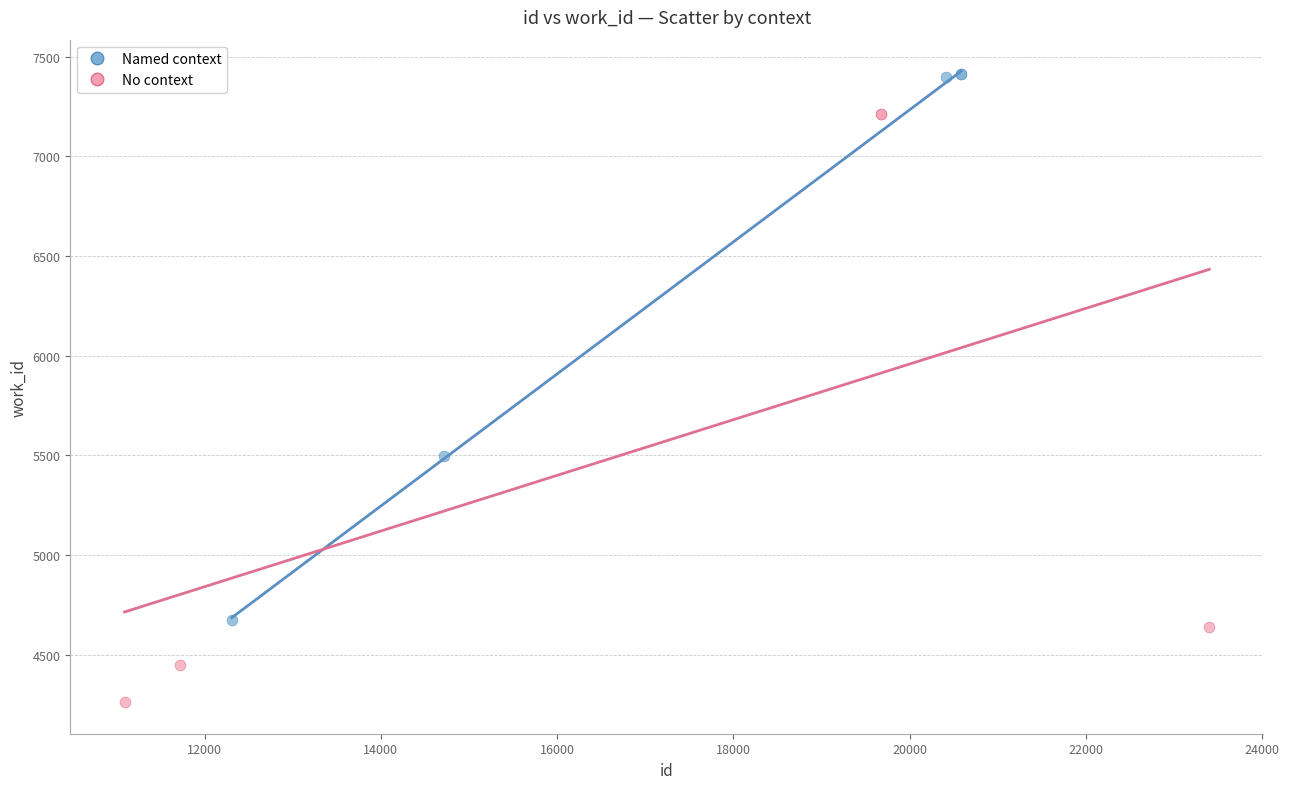

Which series reaches the maximum Y coordinate?

Named context